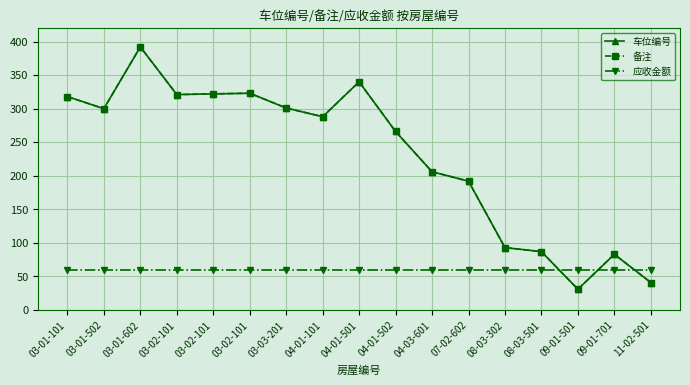

Which series has the widest spread of values?

车位编号